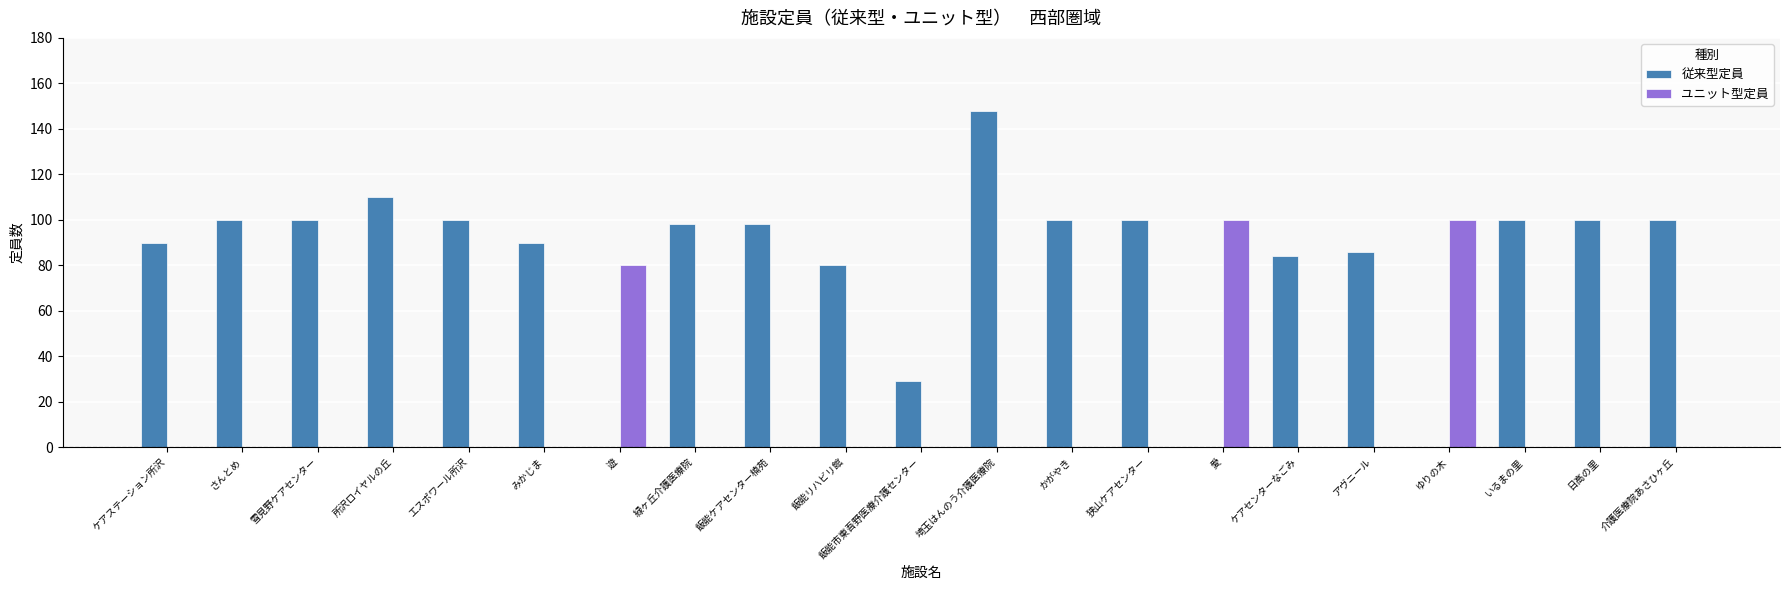

Which series has the largest total across all categories?

従来型定員